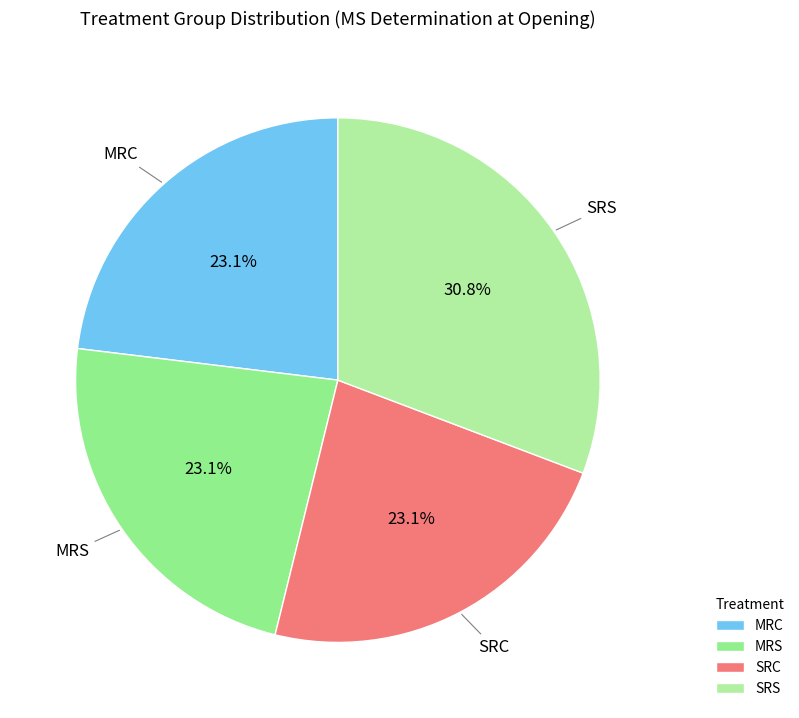

Does MRS represent more than half of the total?

No